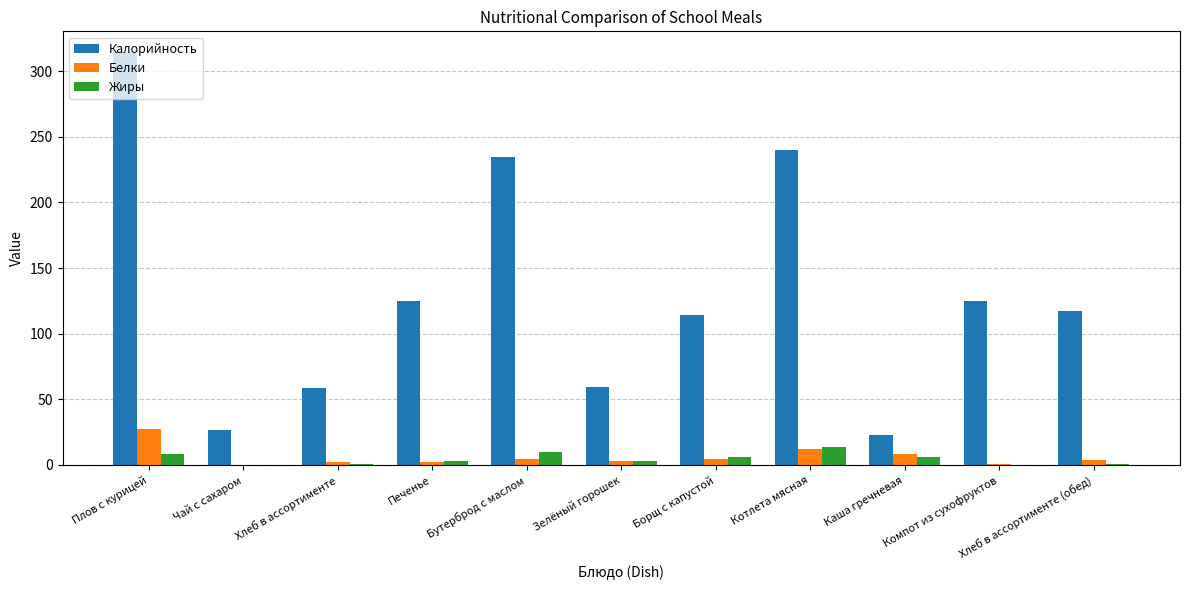

What value does the Белки series have at Чай с сахаром?

0.2